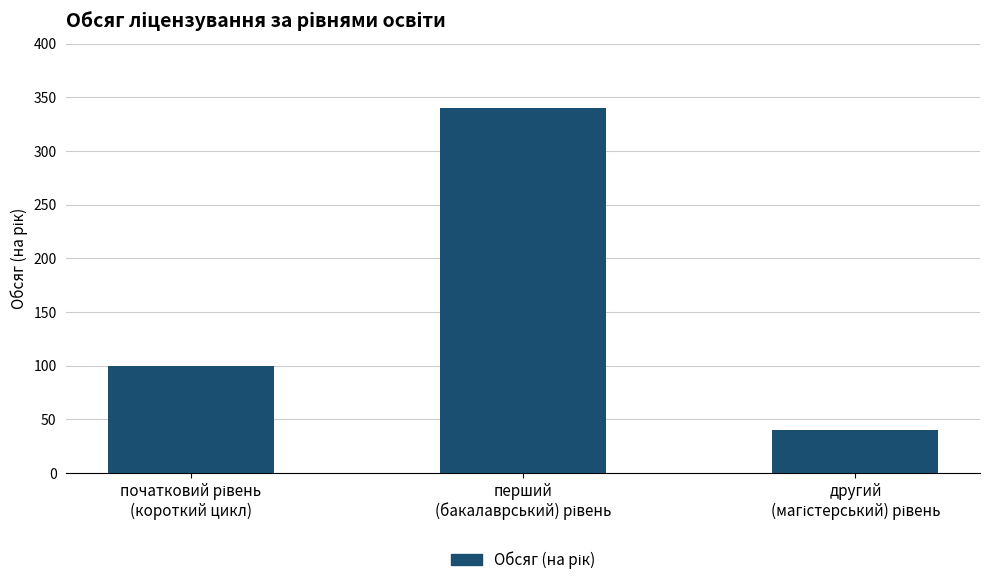

What is the value of the 2nd bar from the left?

340